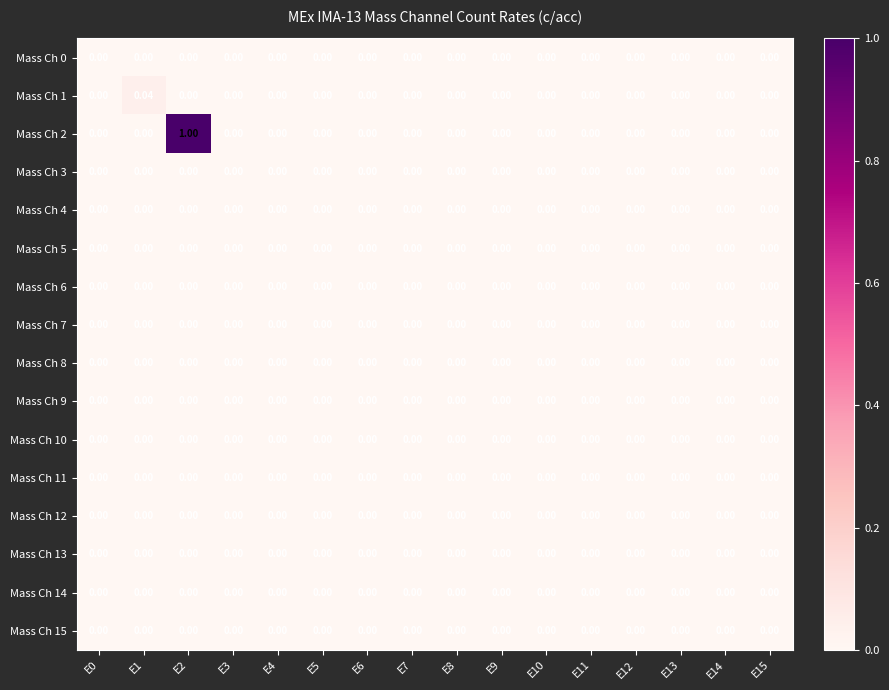

What is the greatest value displayed?

1.0